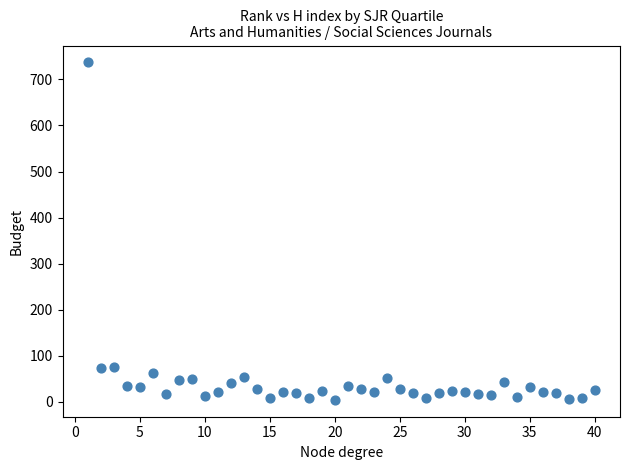

What is the range of Y values (max minus min)?

733